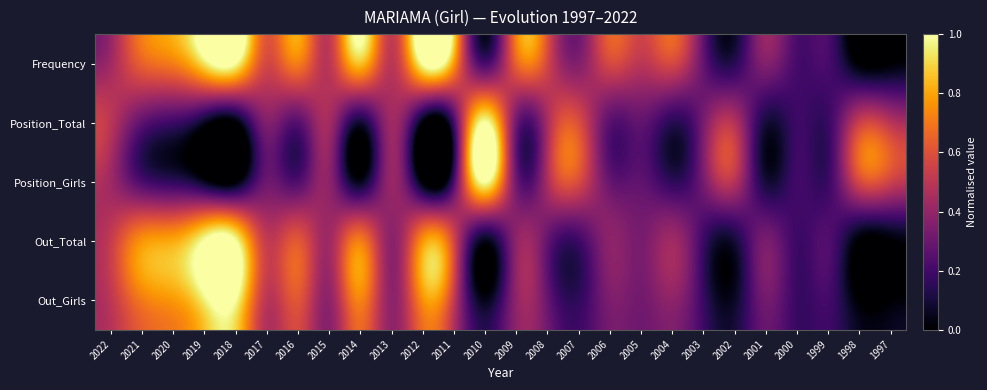

Reading left to right, what are all the values shown in this chart?

Frequency: 2022=0.4	2021=0.6	2020=0.7	2019=0.9	2018=1.0	2017=0.6	2016=0.7	2015=0.5	2014=0.9	2013=0.5	2012=1.0	2011=0.8	2010=0.2	2009=0.6	2008=0.6	2007=0.4	2006=0.6	2005=0.5	2004=0.6	2003=0.3	2002=0.1	2001=0.4	2000=0.2	1999=0.2	1998=0.0	1997=0.0
Position_Total: 2022=0.5	2021=0.3	2020=0.2	2019=0.1	2018=0.0	2017=0.4	2016=0.3	2015=0.4	2014=0.1	2013=0.4	2012=0.0	2011=0.2	2010=1.0	2009=0.3	2008=0.4	2007=0.6	2006=0.3	2005=0.3	2004=0.1	2003=0.3	2002=0.5	2001=0.1	2000=0.2	1999=0.2	1998=0.5	1997=0.5
Position_Girls: 2022=0.4	2021=0.2	2020=0.2	2019=0.1	2018=0.0	2017=0.3	2016=0.2	2015=0.4	2014=0.1	2013=0.4	2012=0.0	2011=0.2	2010=1.0	2009=0.3	2008=0.4	2007=0.6	2006=0.3	2005=0.3	2004=0.2	2003=0.3	2002=0.5	2001=0.1	2000=0.2	1999=0.2	1998=0.6	1997=0.5
Out_Total: 2022=0.5	2021=0.8	2020=0.8	2019=1.0	2018=1.0	2017=0.5	2016=0.6	2015=0.4	2014=0.7	2013=0.4	2012=0.8	2011=0.6	2010=0.0	2009=0.4	2008=0.3	2007=0.2	2006=0.4	2005=0.3	2004=0.4	2003=0.2	2002=0.1	2001=0.3	2000=0.2	1999=0.2	1998=0.0	1997=0.0
Out_Girls: 2022=0.5	2021=0.7	2020=0.8	2019=1.0	2018=1.0	2017=0.5	2016=0.6	2015=0.4	2014=0.7	2013=0.4	2012=0.7	2011=0.5	2010=0.0	2009=0.4	2008=0.3	2007=0.2	2006=0.3	2005=0.3	2004=0.4	2003=0.2	2002=0.1	2001=0.3	2000=0.2	1999=0.2	1998=0.0	1997=0.0